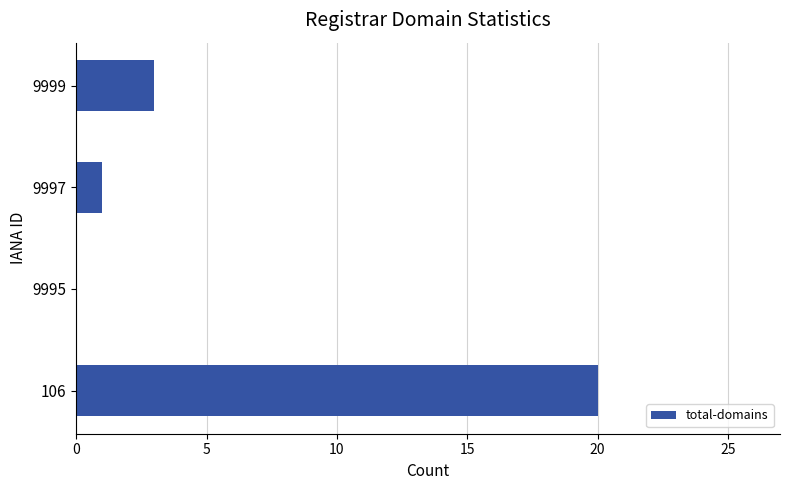

The chart shows a value of 0 at 9995. True or false?

True